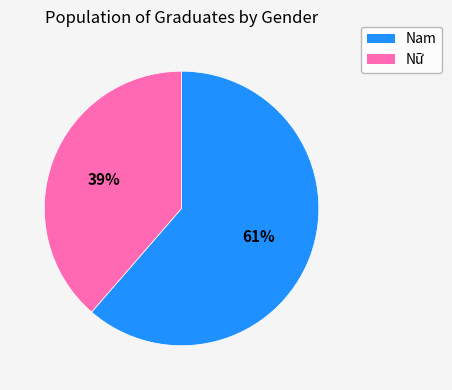

To the nearest percent, what is the combined percentage of Nam and Nữ?

100%